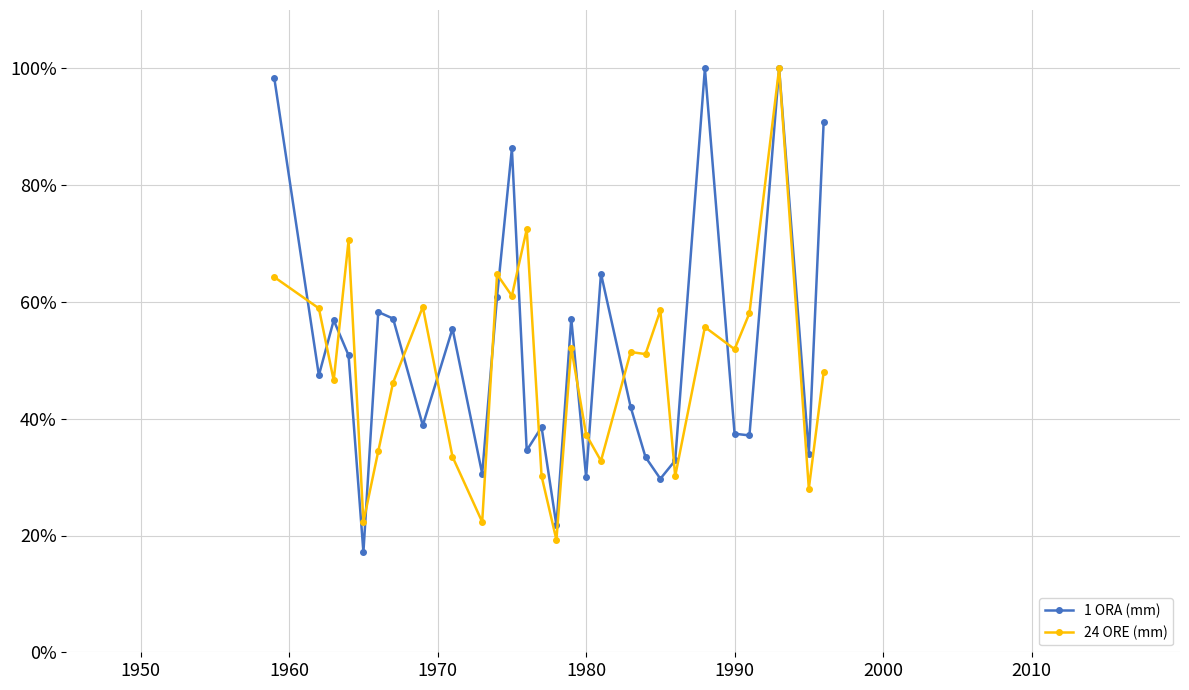

At how many categories does at least one series exceed 24?

26